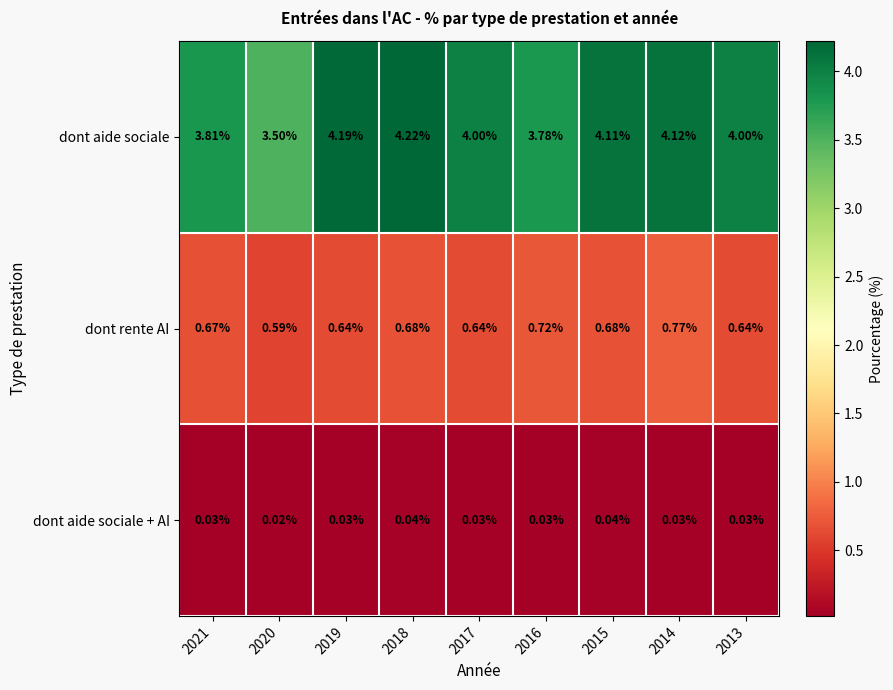

Which series has the largest total across all categories?

dont aide sociale